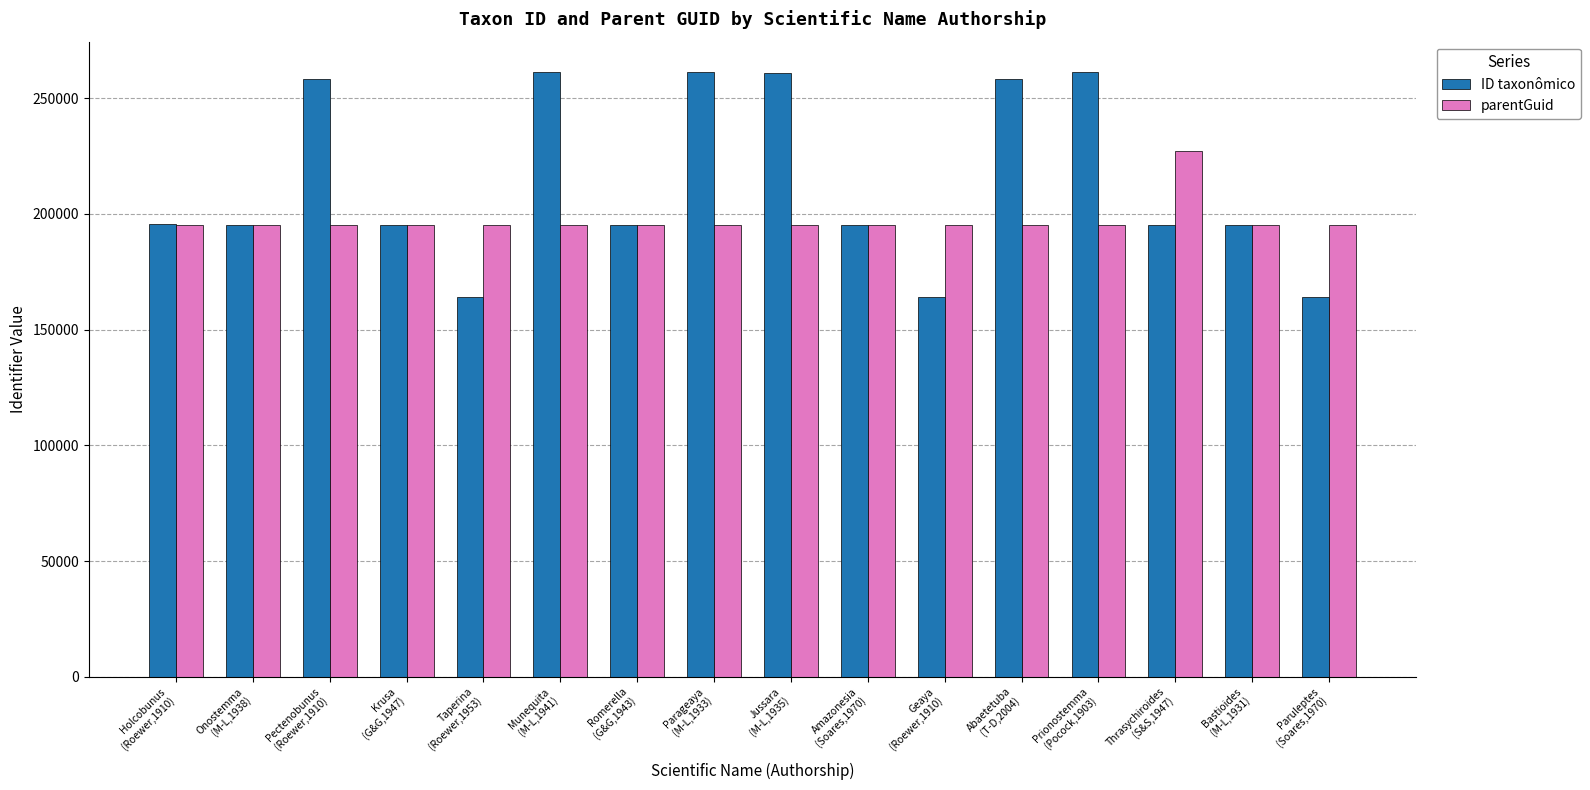

What is the spread (max minus min) of values at Krusa
(G&G,1947)?

20